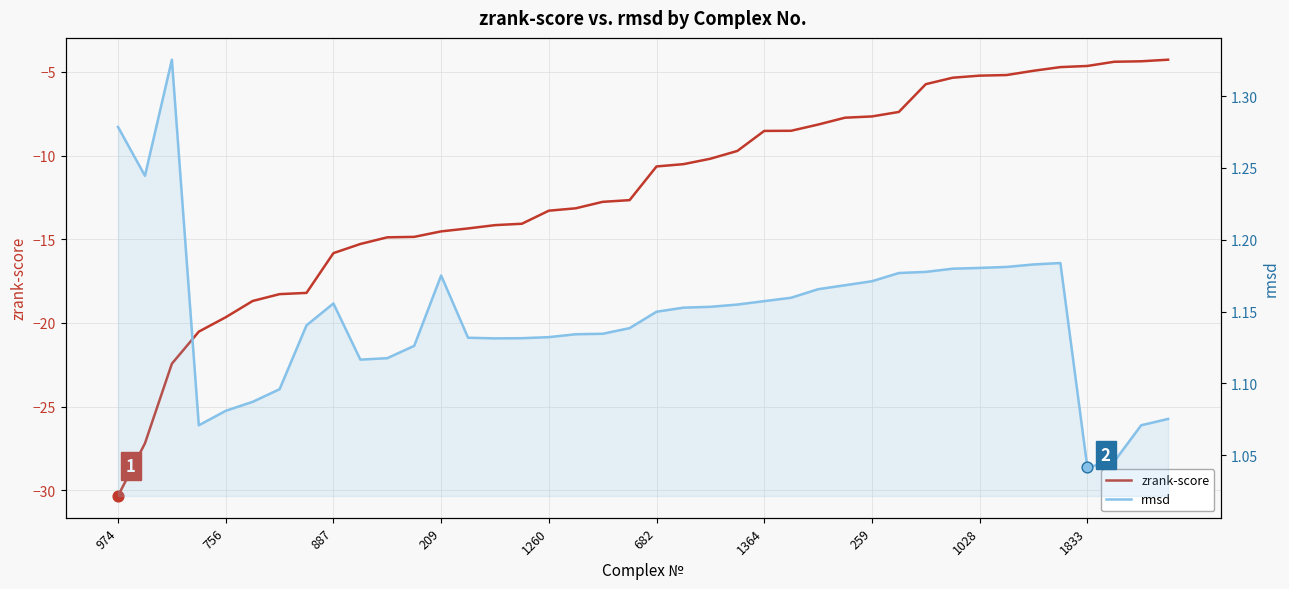

What is the total value across all series at 22?

-9.0